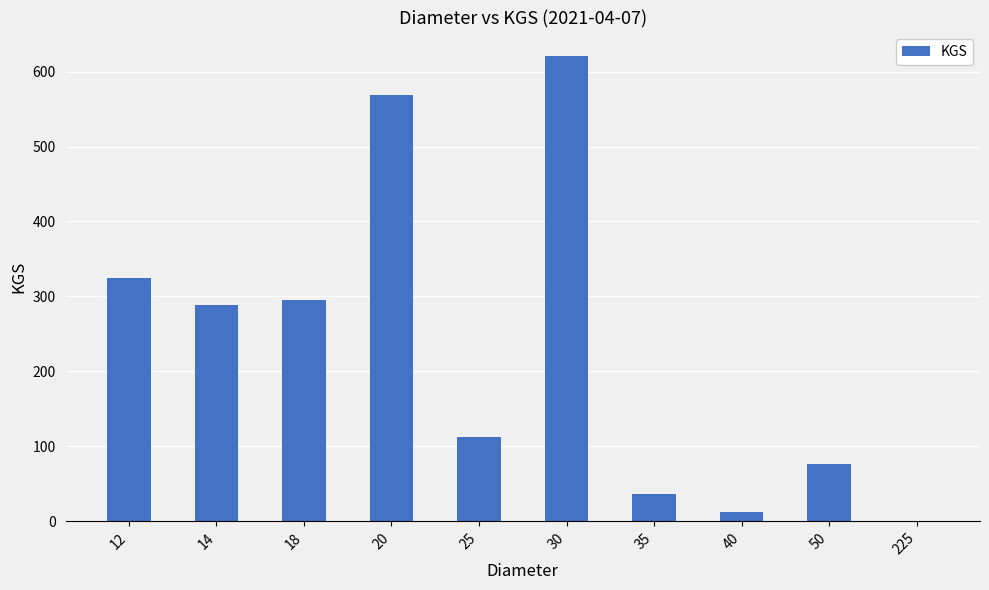

What is the maximum value shown in the chart?

621